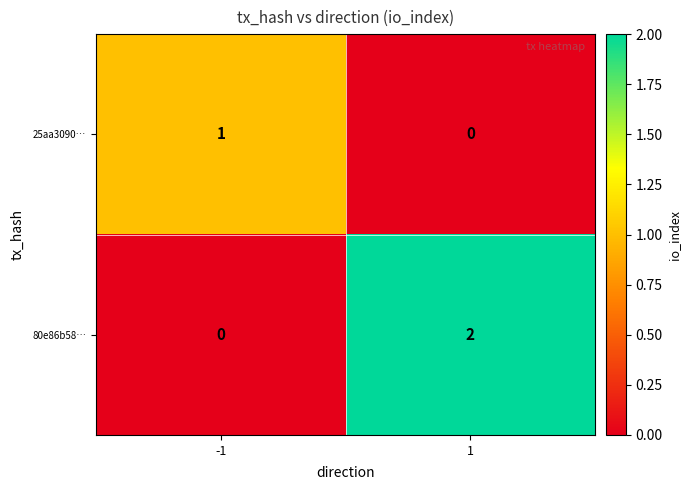

Is it true that 25aa3090… equals 1 at -1?

True